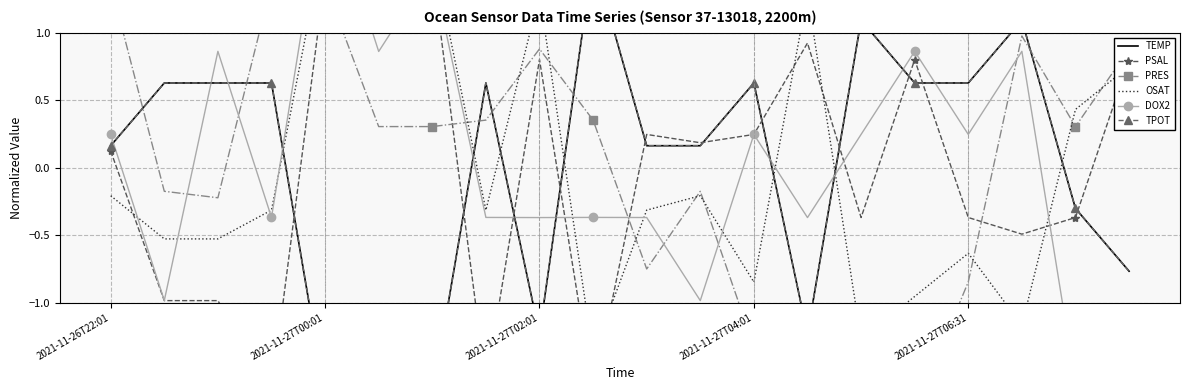

How many interior local peaks does the PRES series have?

4